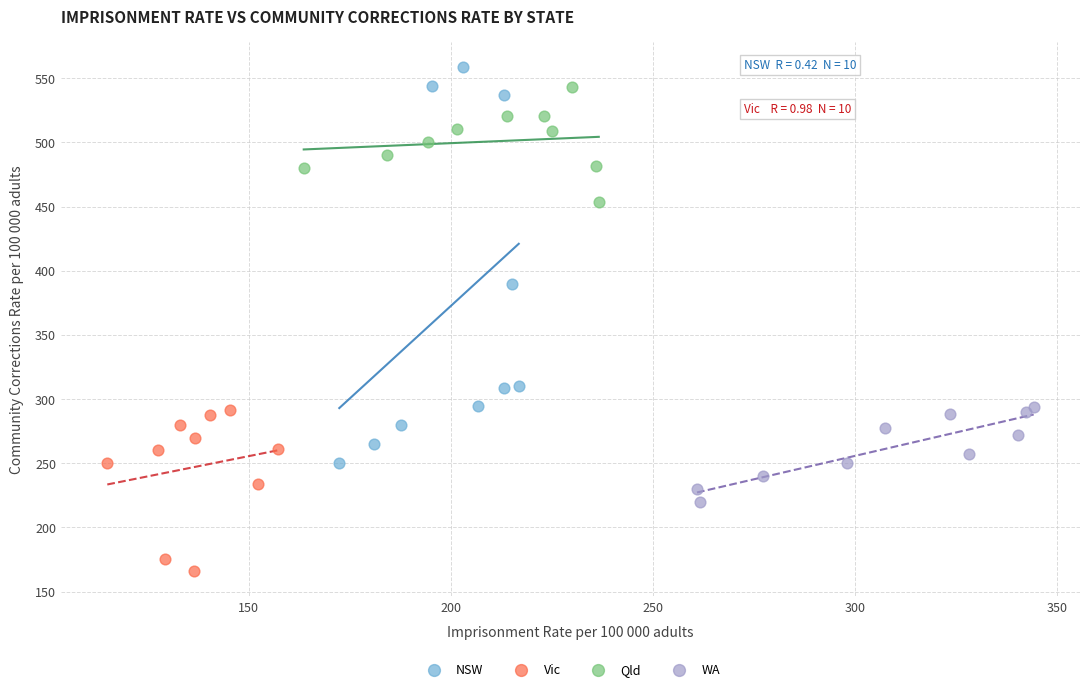

Which series has the widest spread of Y values?

NSW